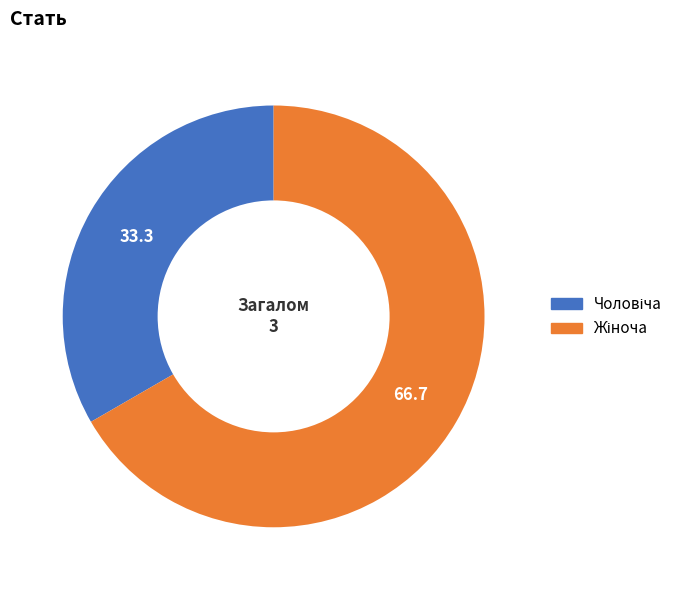

Is there a majority slice in this chart?

Yes